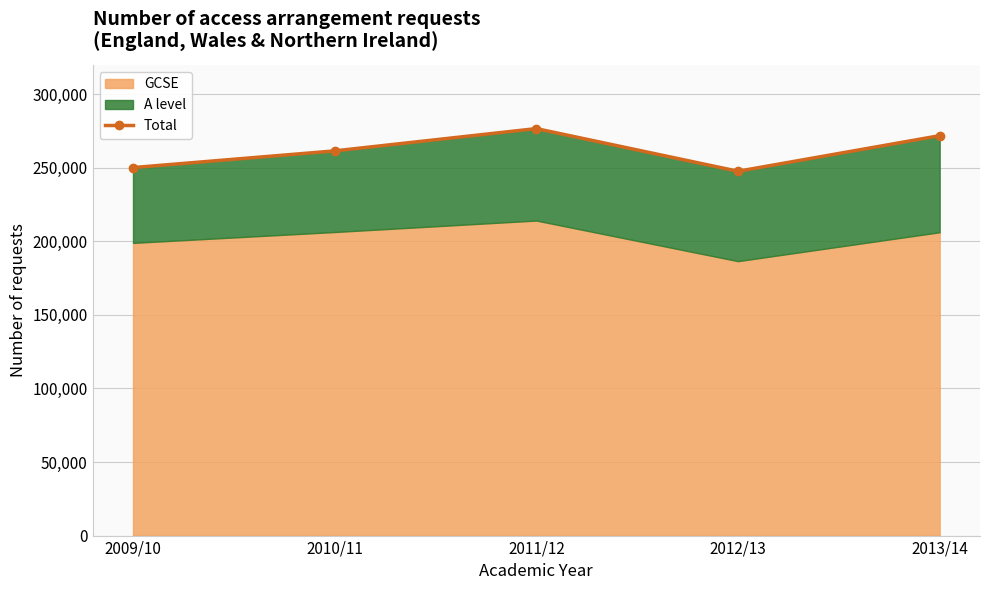

What position from the left is 2009/10?

1